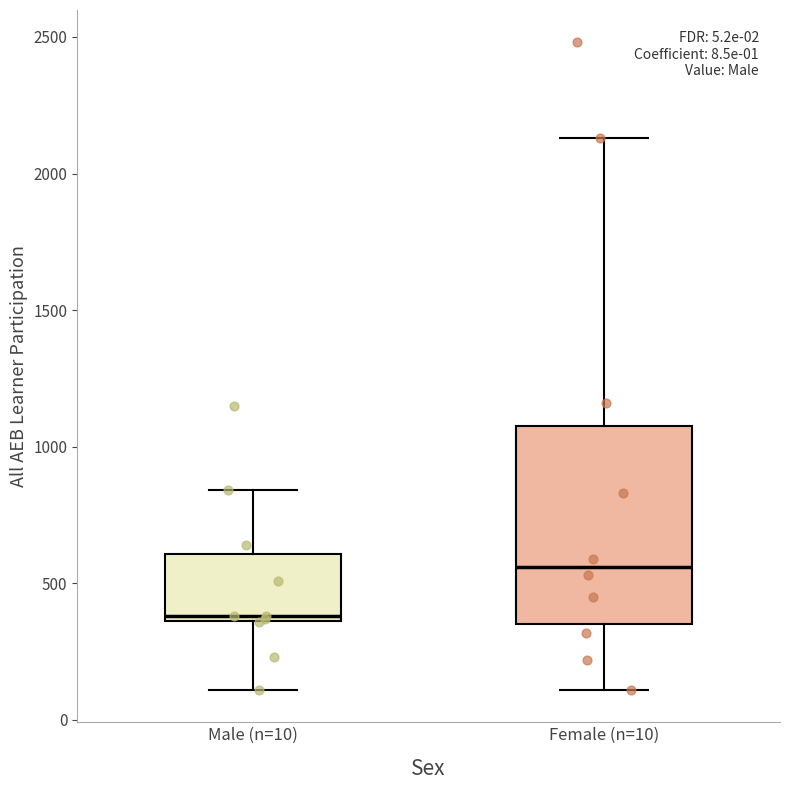

Where does the upper whisker of the box for Female (n=10) end on the y-axis? The values are not printed on the chart, so give them approximately, as read against the axis.

2150